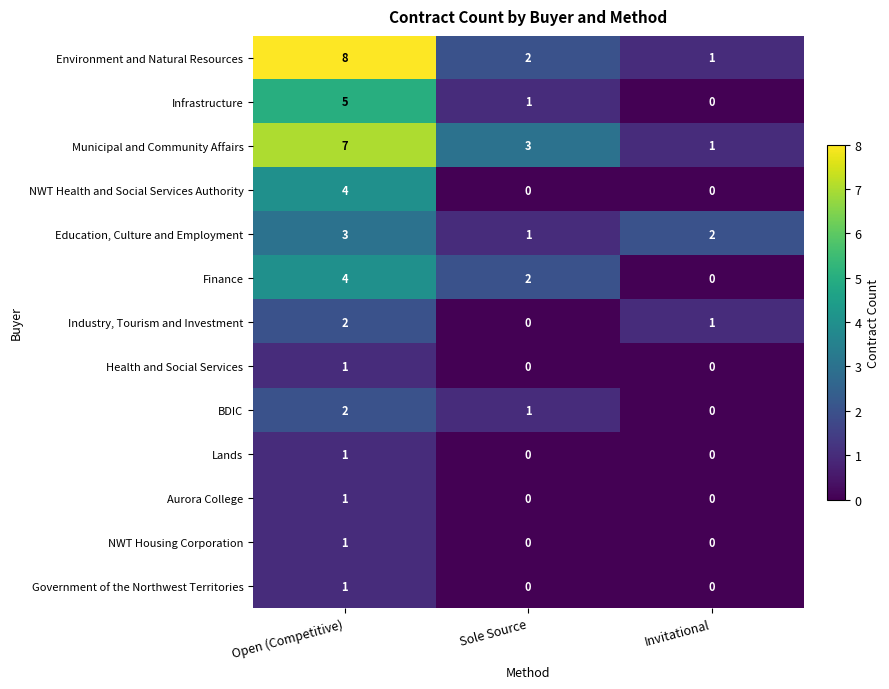

Count the Infrastructure values in the range 0 to 5.

3